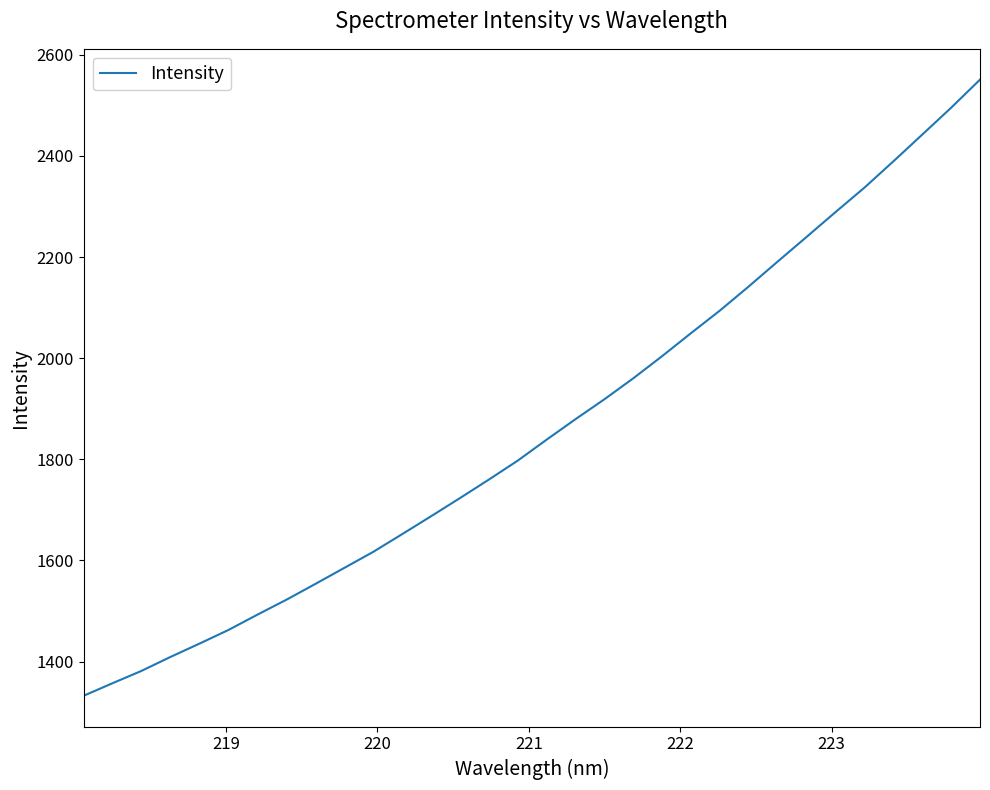

What is the minimum value shown in the chart?

1332.5